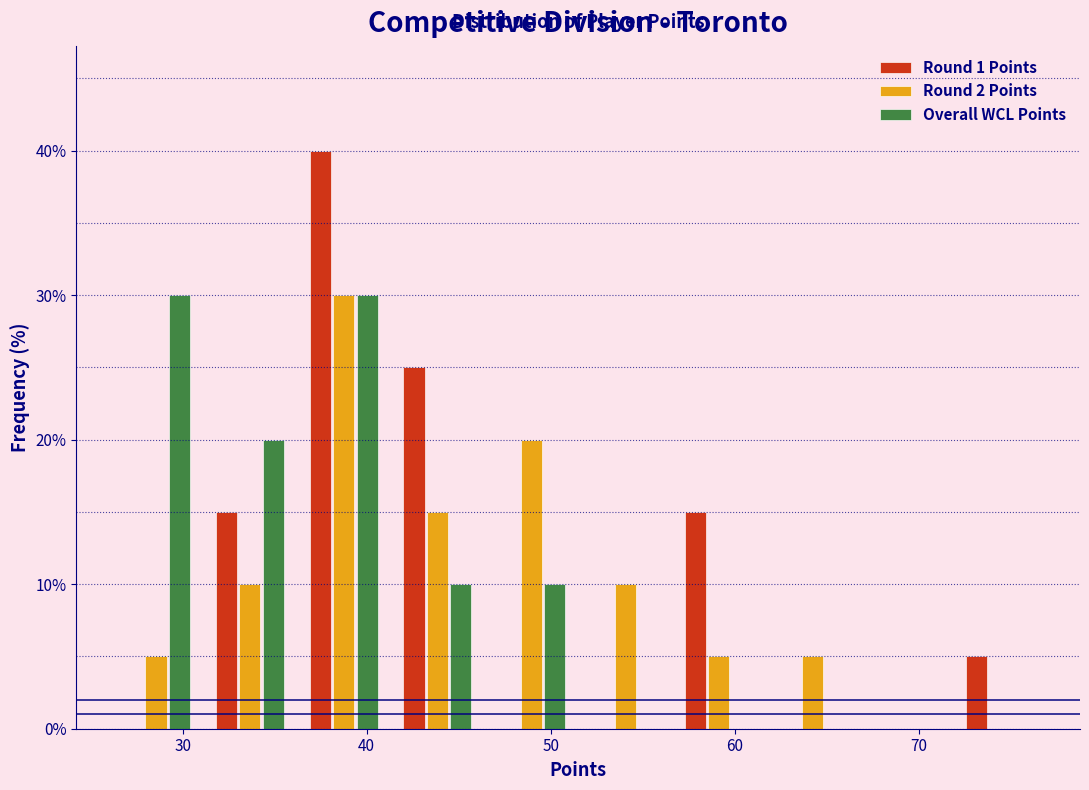

Reading left to right, transcribe this chart: for each range on the x-axis, give the height of each series' bar. Neither the bar edges nor the heights are printed on the chart, so give them approximately, as read against the axes.

26.0 to 31.1: Round 1 Points=0	Round 2 Points=5	Overall WCL Points=30
31.1 to 36.2: Round 1 Points=15	Round 2 Points=10	Overall WCL Points=20
36.2 to 41.3: Round 1 Points=40	Round 2 Points=30	Overall WCL Points=30
41.3 to 46.4: Round 1 Points=25	Round 2 Points=15	Overall WCL Points=10
46.4 to 51.5: Round 1 Points=0	Round 2 Points=20	Overall WCL Points=10
51.5 to 56.6: Round 1 Points=0	Round 2 Points=10	Overall WCL Points=0
56.6 to 61.7: Round 1 Points=15	Round 2 Points=5	Overall WCL Points=0
61.7 to 66.8: Round 1 Points=0	Round 2 Points=5	Overall WCL Points=0
66.8 to 71.9: Round 1 Points=0	Round 2 Points=0	Overall WCL Points=0
71.9 to 77.0: Round 1 Points=5	Round 2 Points=0	Overall WCL Points=0